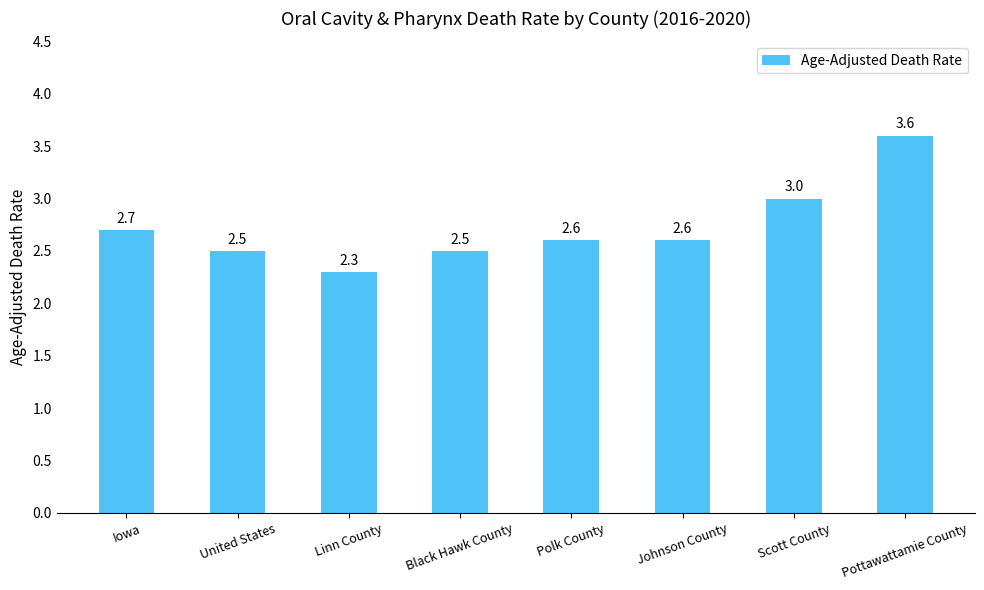

Which label corresponds to the largest value in the chart?

Pottawattamie County